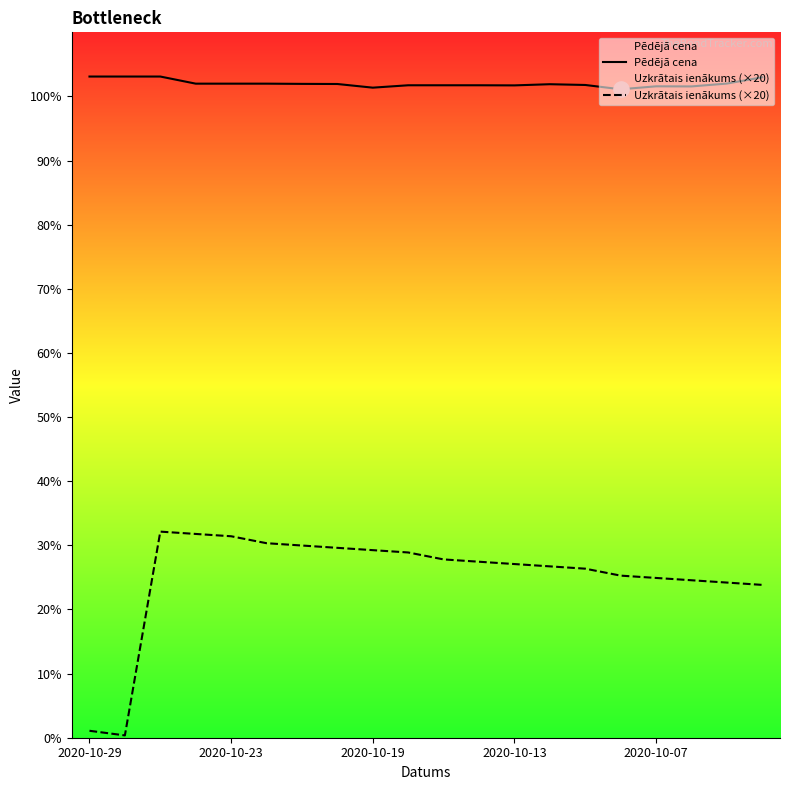

Which series contains the highest Y value?

Pēdējā cena